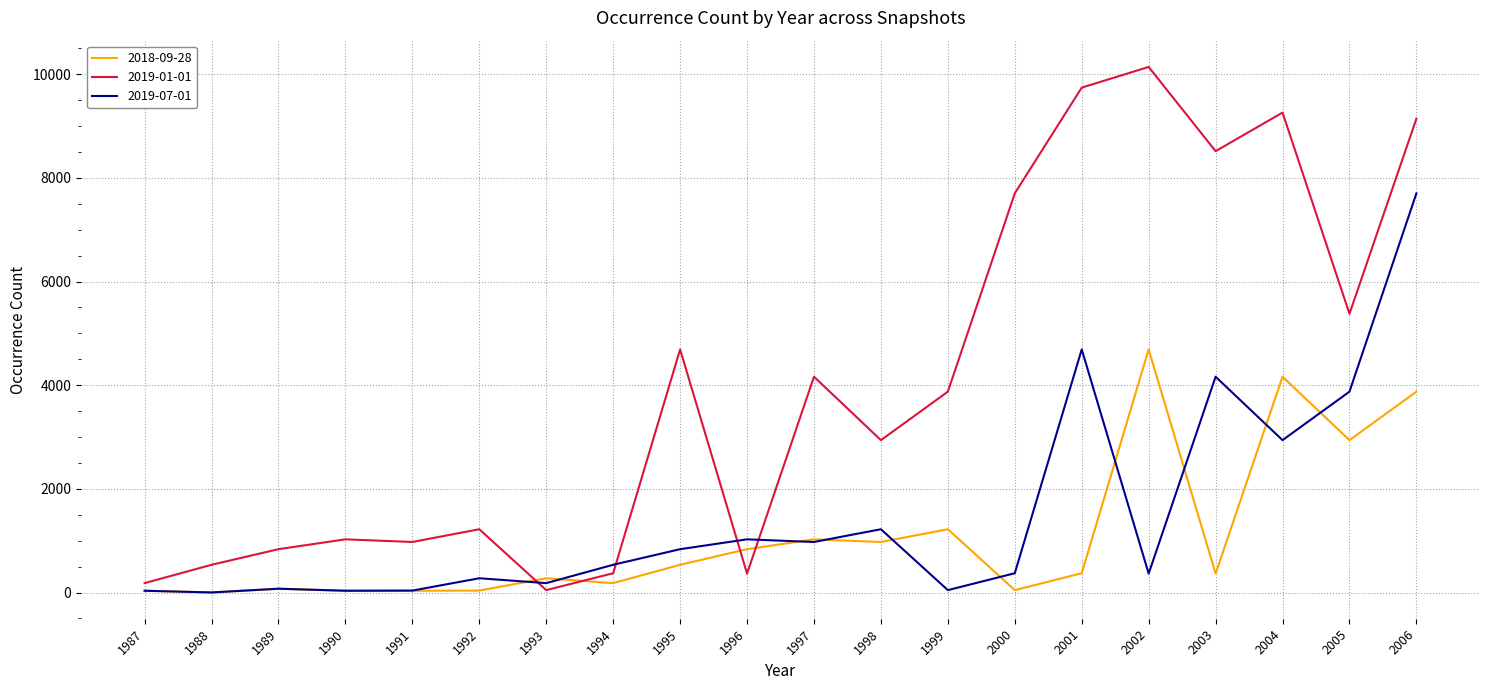

What is the maximum value for 2019-07-01?

7703